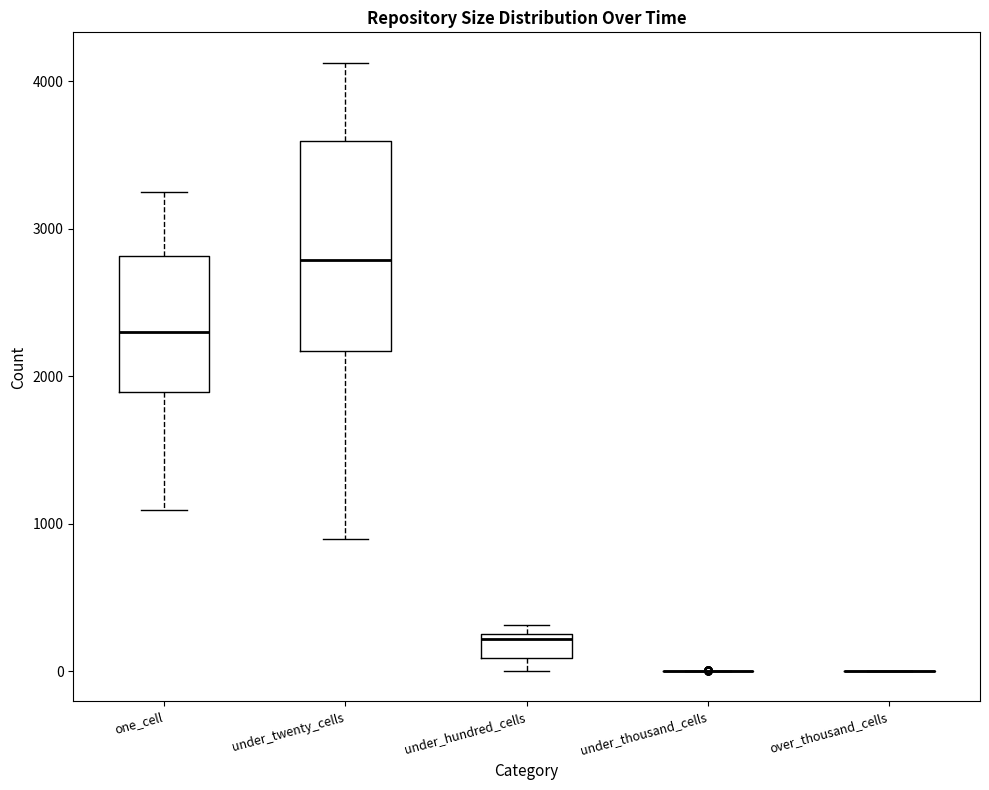

Reading left to right, read every box against the y-axis: the position of its median line, the range the box covers, and the ends of its whiskers. The values are not printed on the chart, so give them approximately, as read against the axis.

one_cell: median 2300, box 1900 to 2800, whiskers 1100 to 3200
under_twenty_cells: median 2800, box 2200 to 3600, whiskers 900 to 4100
under_hundred_cells: median 200, box 100 to 300, whiskers 0 to 300 (just above the box's upper edge)
under_thousand_cells: box collapsed to a line at 0, whiskers 0 to 0
over_thousand_cells: box collapsed to a line at 0, whiskers 0 to 0